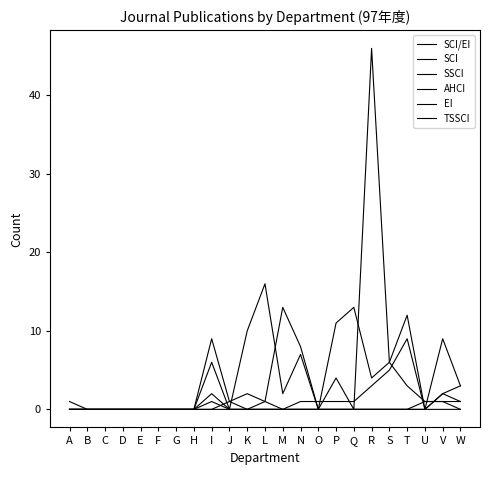

Does the chart display data point markers on the line(s)?

No